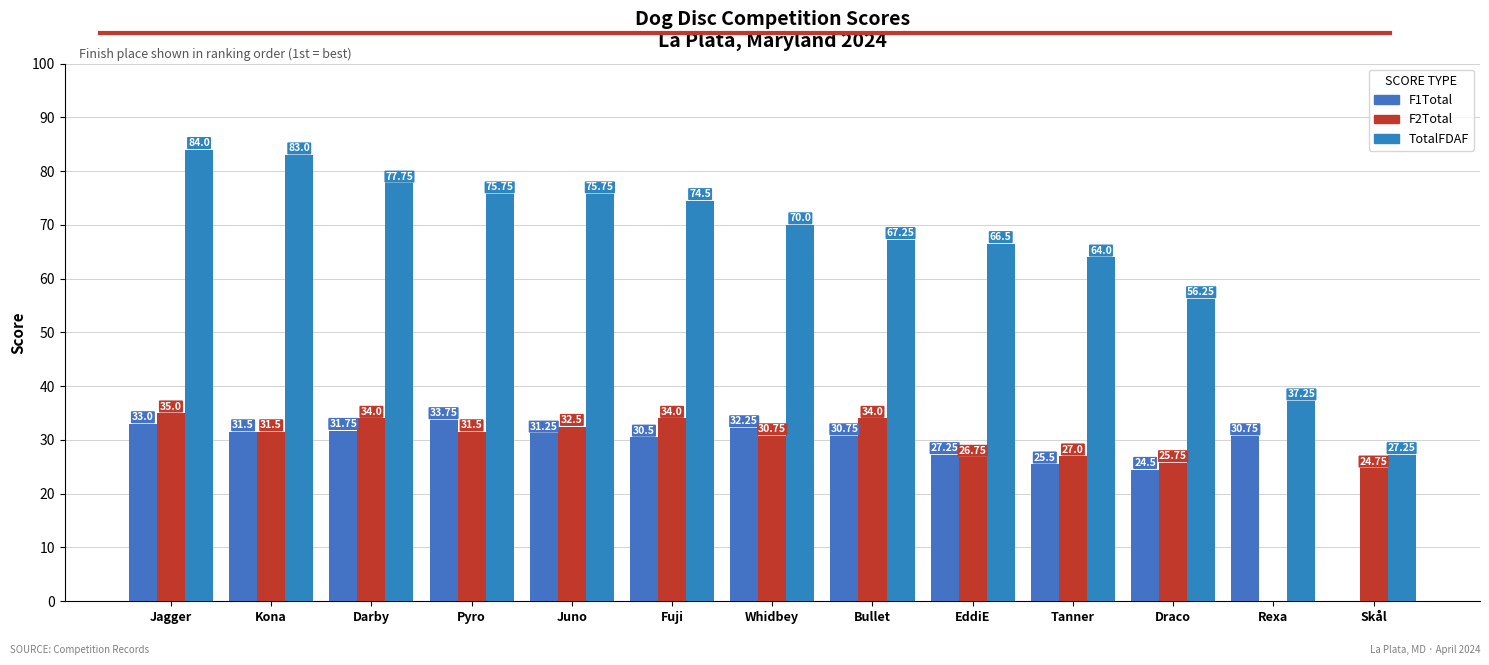

What is the difference between the second highest and minimum values in the TotalFDAF series?

55.8